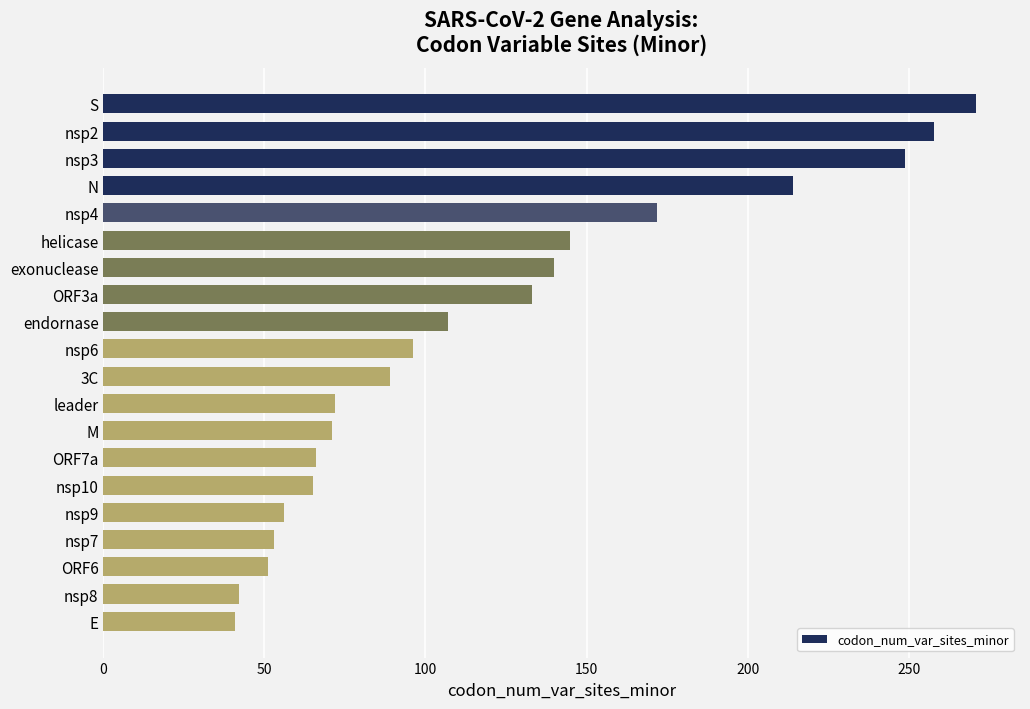

What is the label of the 16th bar from the top?

nsp9